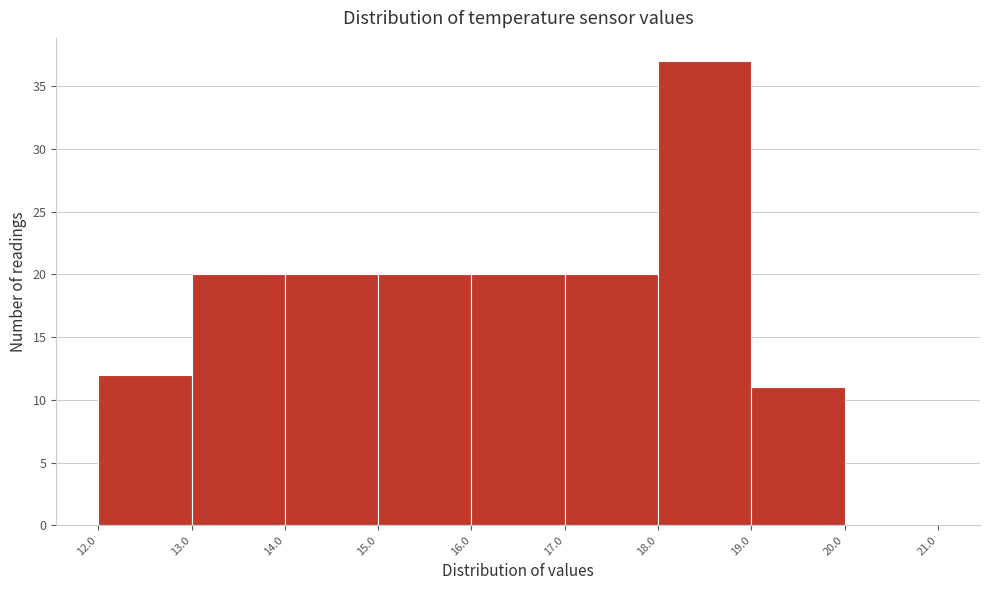

Reading left to right, list every bar in this chart as the range it spans on the x-axis followed by its height. The values are not printed on the chart, so give them approximately, as read against the axis.

12.0 to 13.0: 12
13.0 to 14.0: 20
14.0 to 15.0: 20
15.0 to 16.0: 20
16.0 to 17.0: 20
17.0 to 18.0: 20
18.0 to 19.0: 37
19.0 to 20.0: 11
20.0 to 21.0: 0